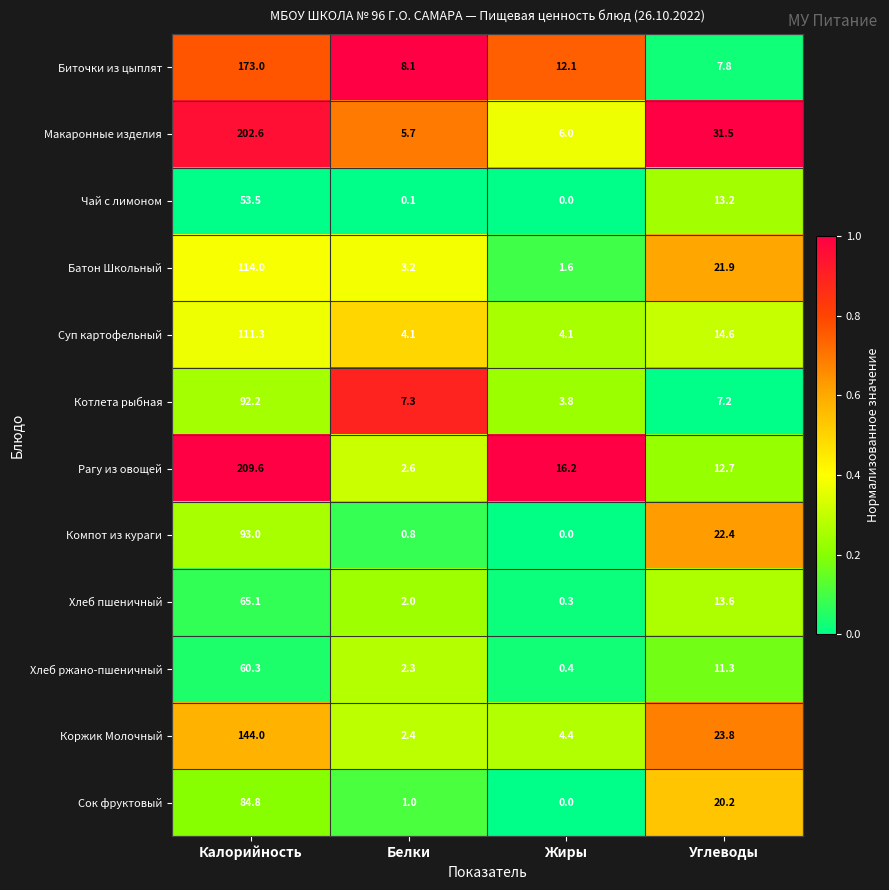

How many series are shown in this chart?

12